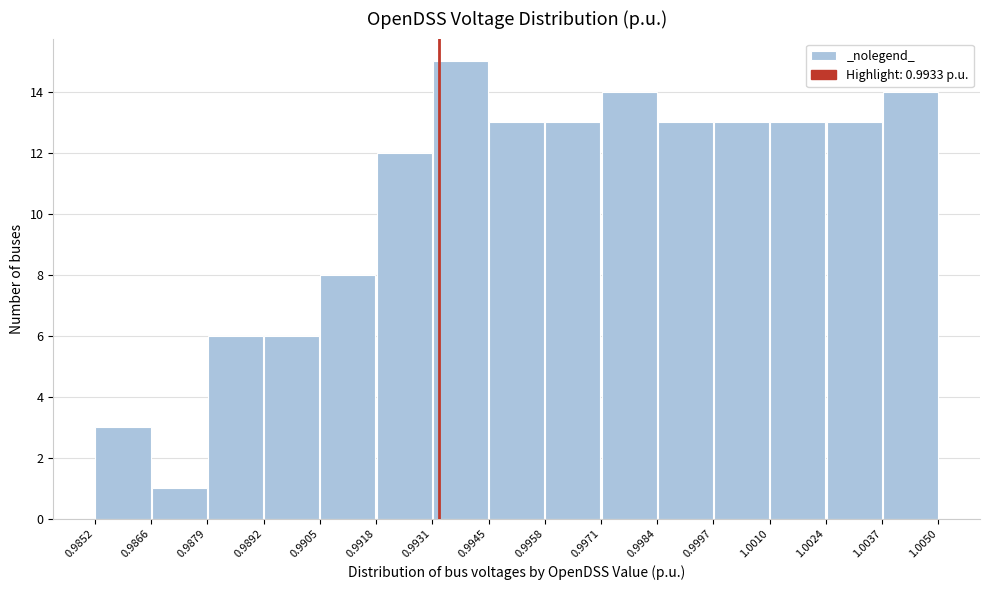

Which range on the x-axis has the tallest bar?

0.9931 to 0.9945